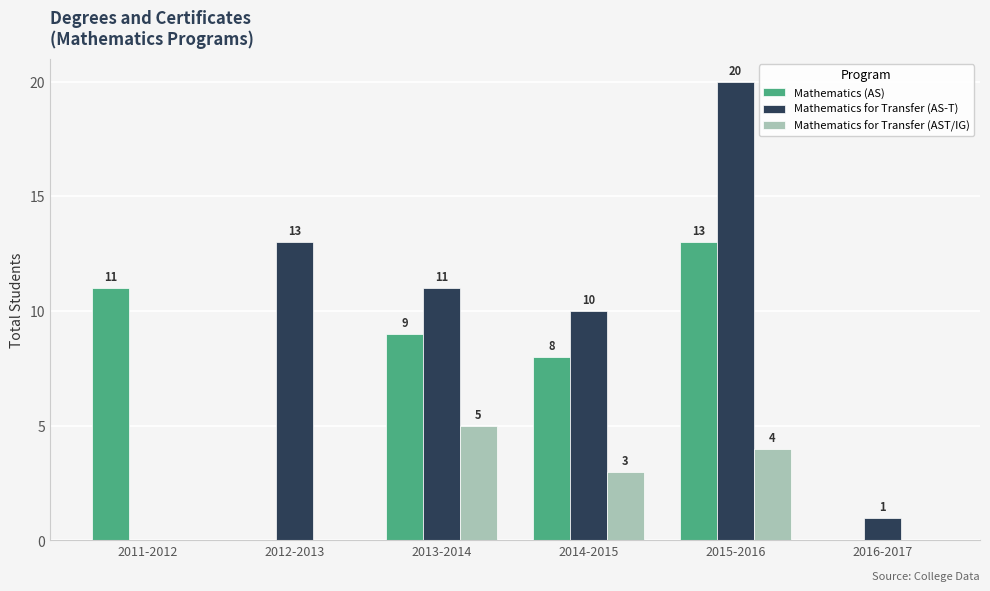

What is the highest value of the Mathematics (AS) series?

13